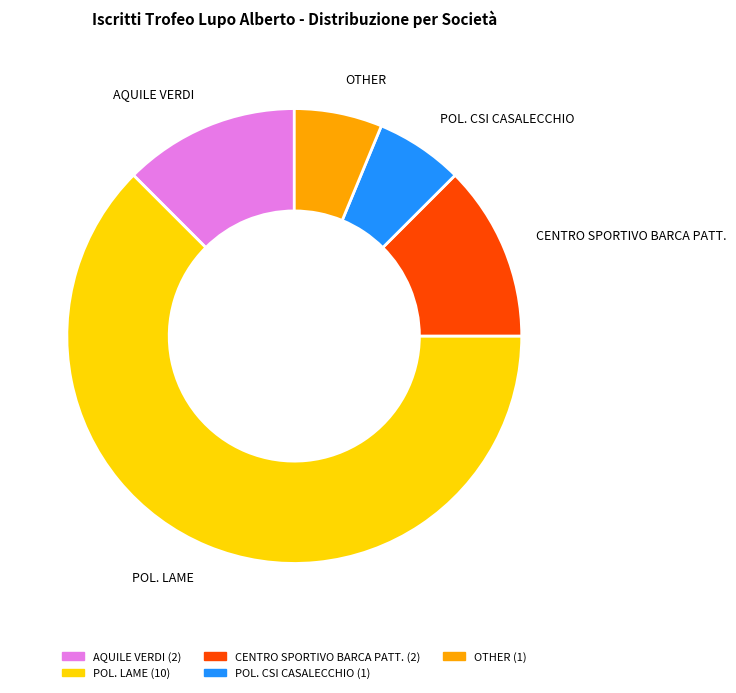

What is the largest slice in the pie chart?

POL. LAME